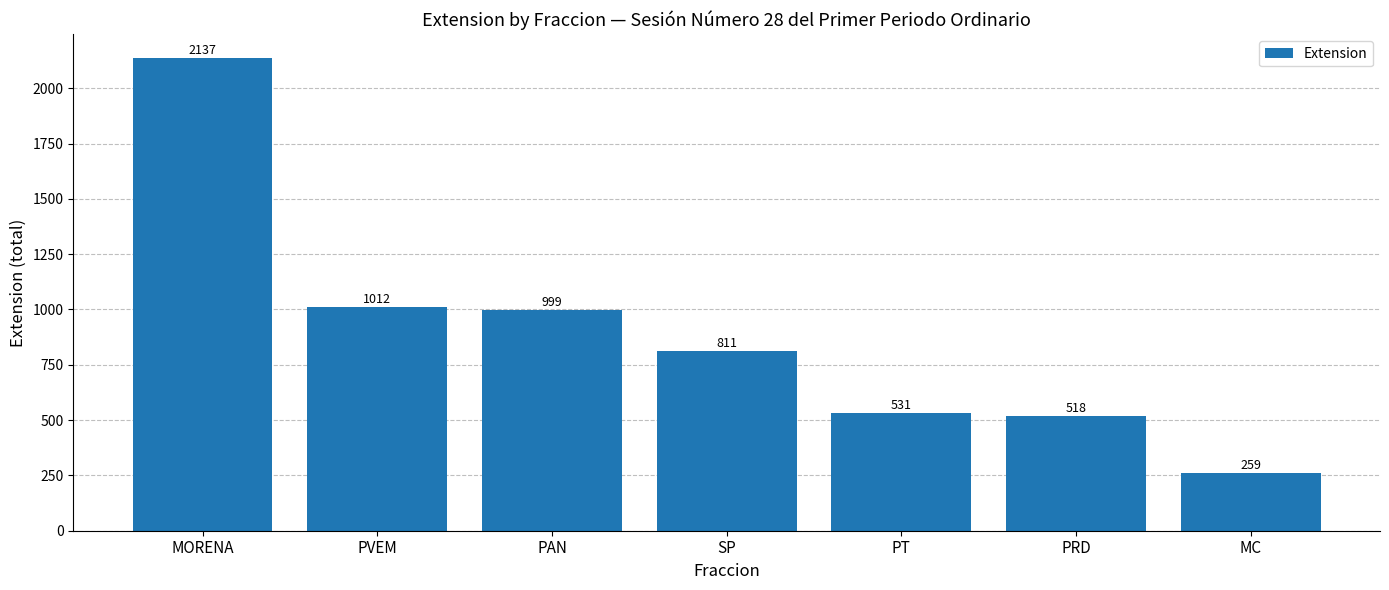

How many bars are there in total?

7